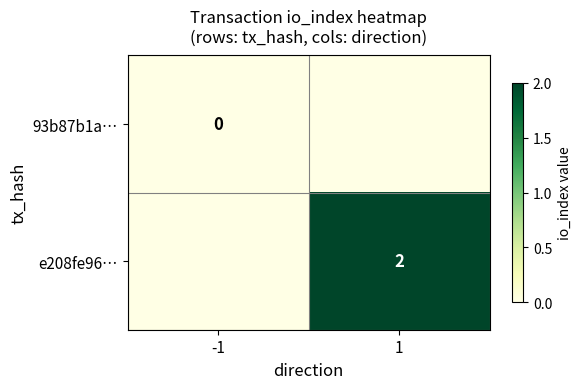

The value of e208fe96… at 1 is 3. True or false?

False